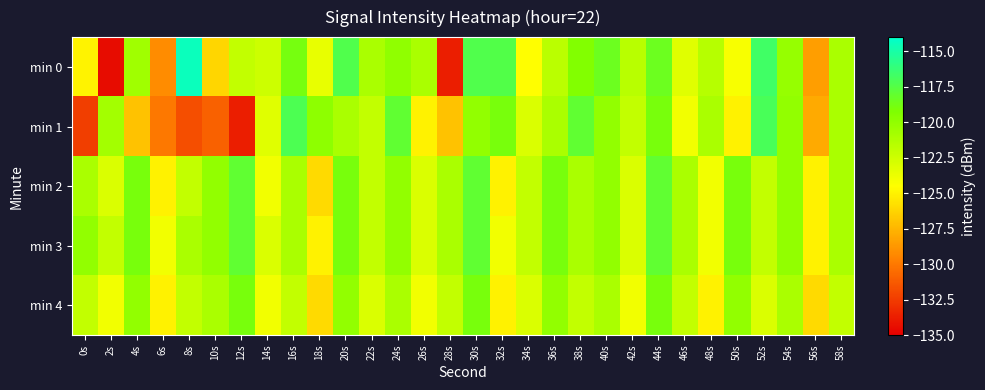

Which has a higher value, 2s or 58s?

58s